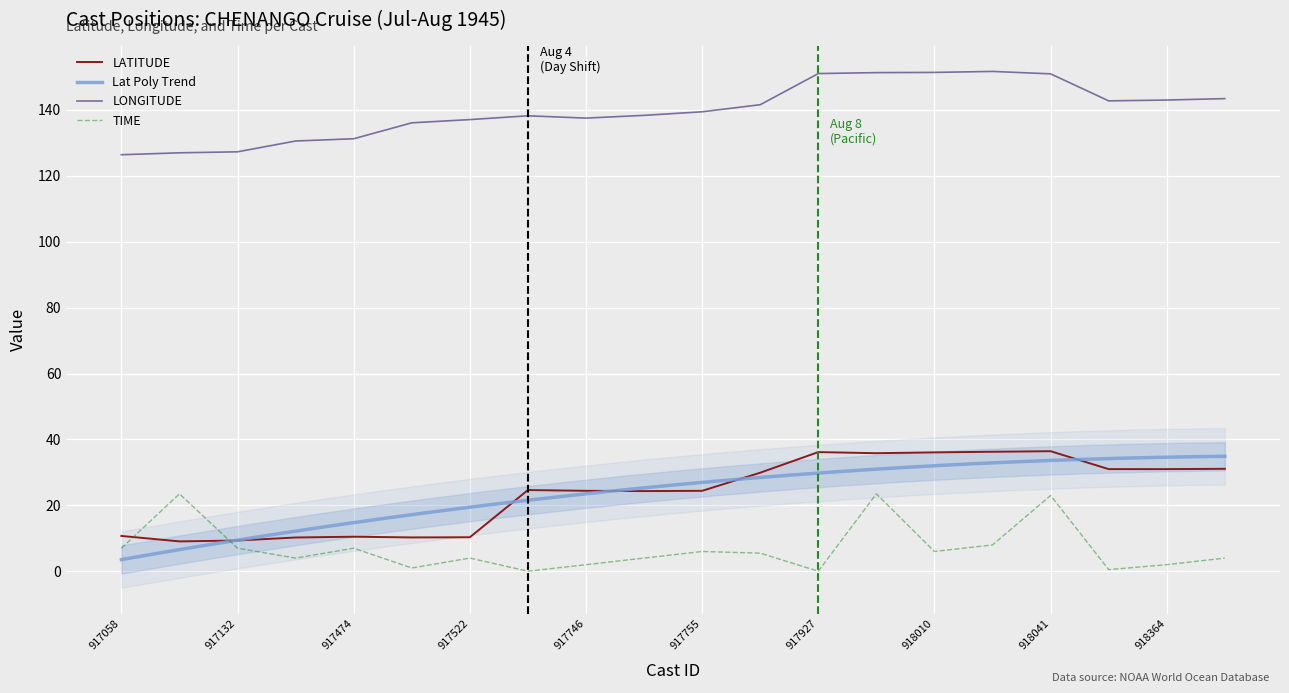

Is it true that TIME equals 4.0 at 918375?

True